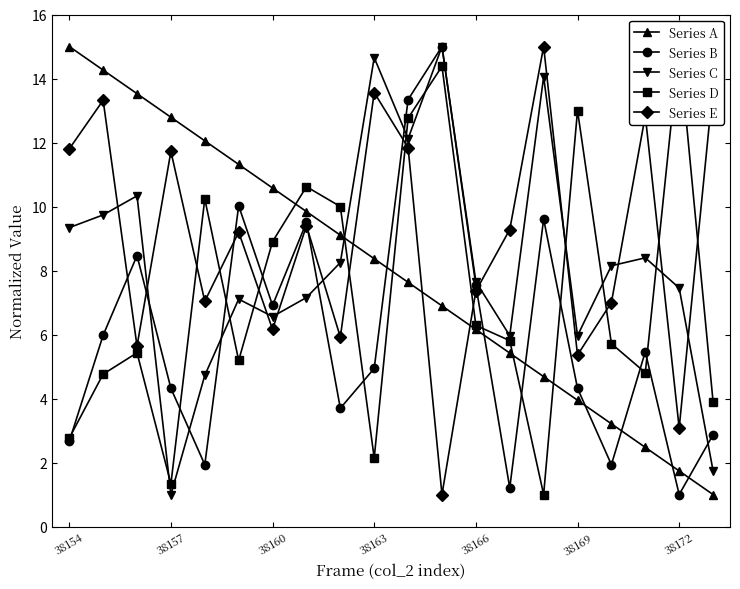

At how many categories does at least one series exceed 4?

20